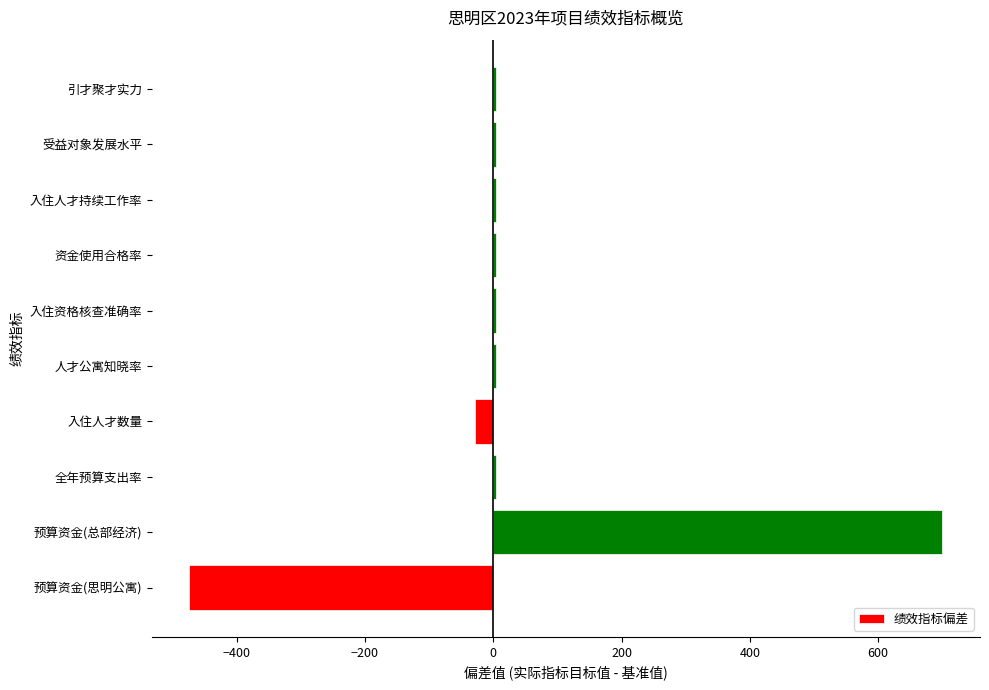

How many categories are shown in the chart?

10